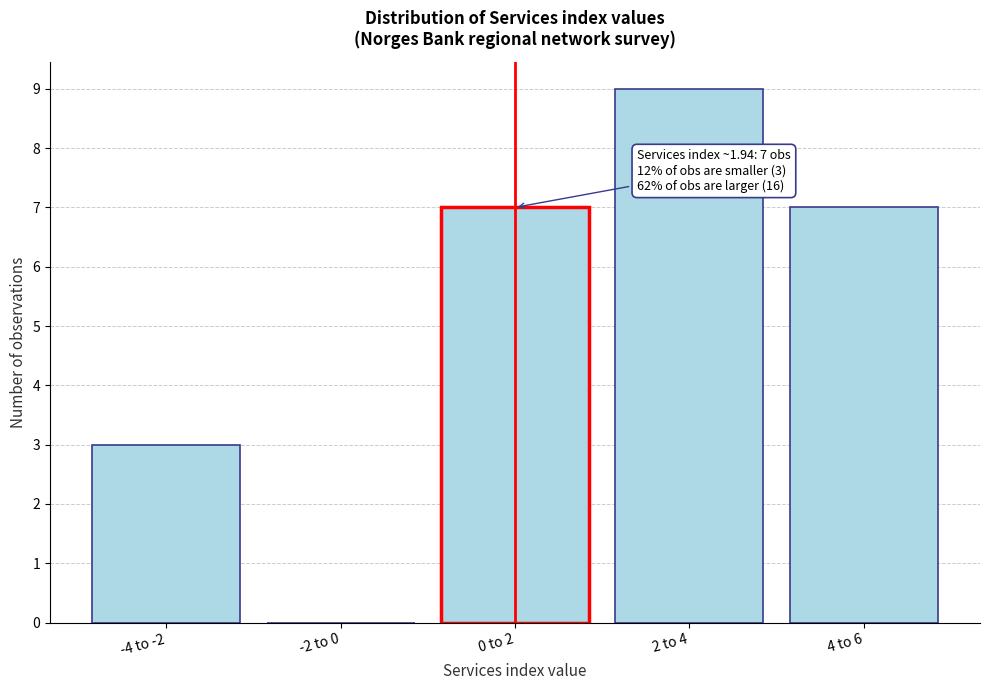

Reading right to left, extract all data points from this chart.

4 to 6=7	2 to 4=9	0 to 2=7	-2 to 0=0	-4 to -2=3